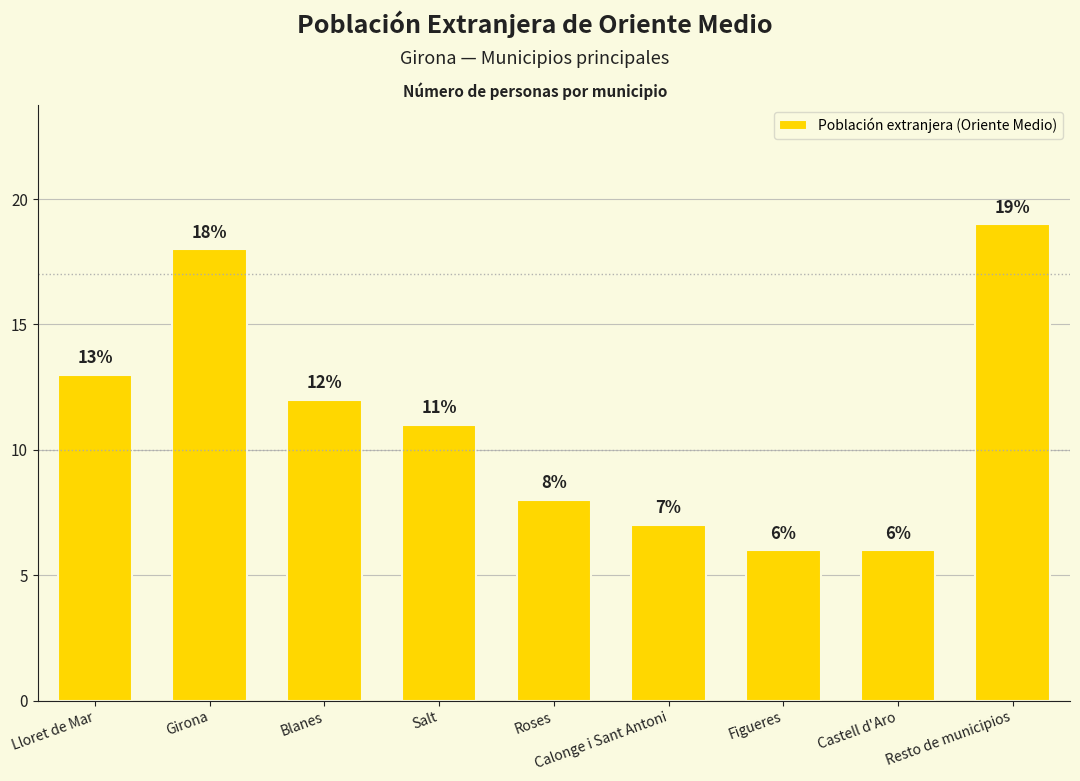

Which label corresponds to the largest value in the chart?

Resto de municipios